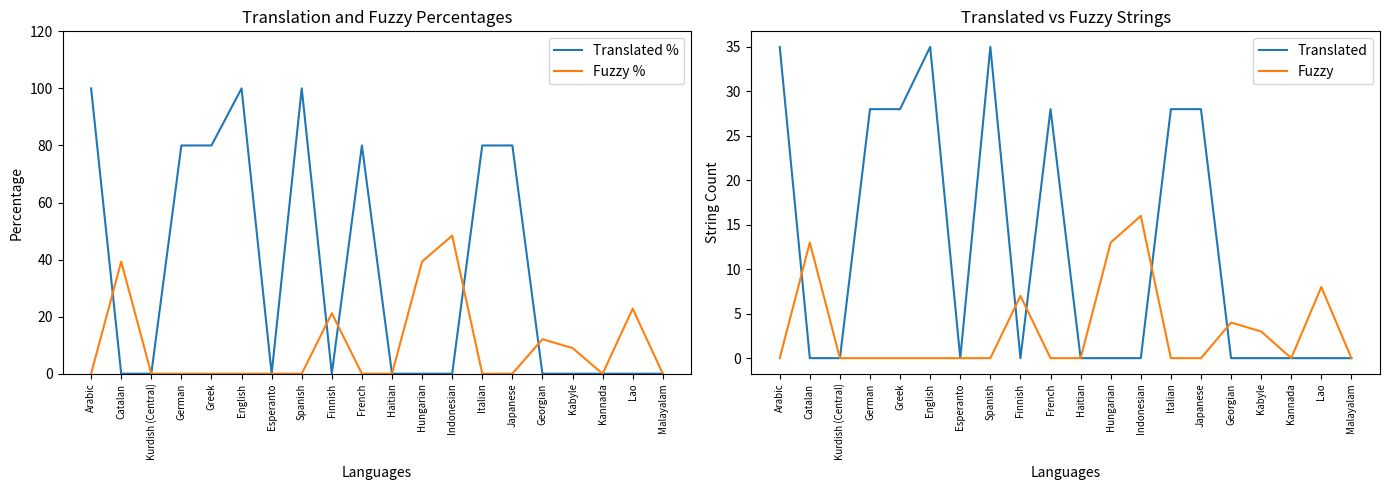

Which series has the largest total across all categories?

Translated %